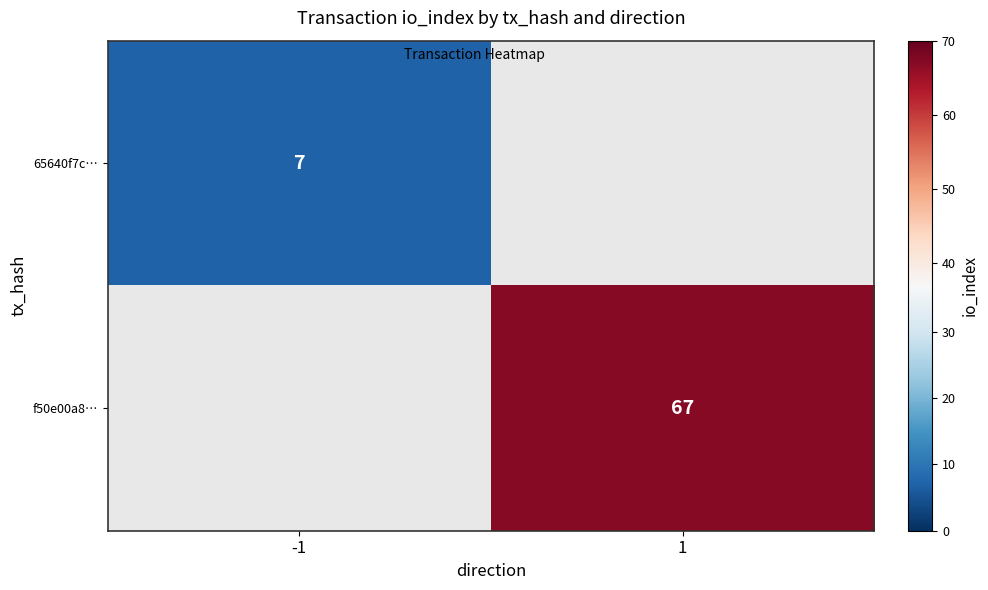

Which has a higher value, -1 or 1?

1